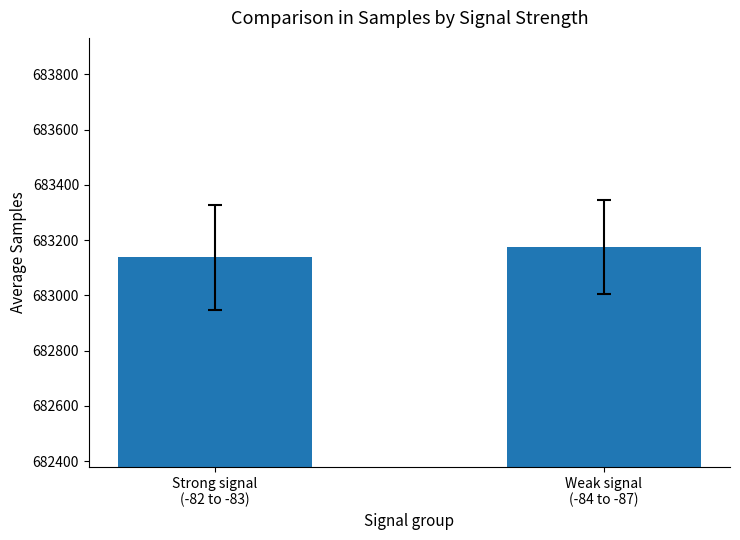

How many data points are above 683174?

1